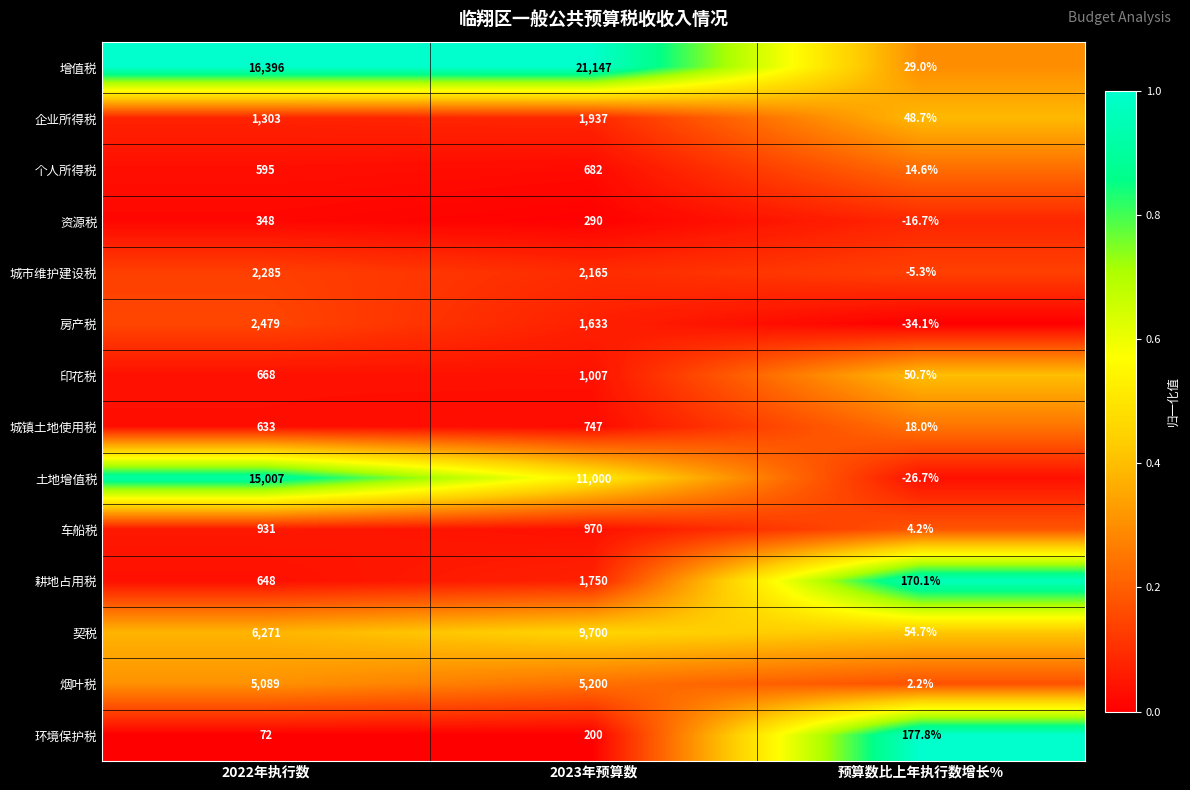

How many distinct data groups are displayed?

14